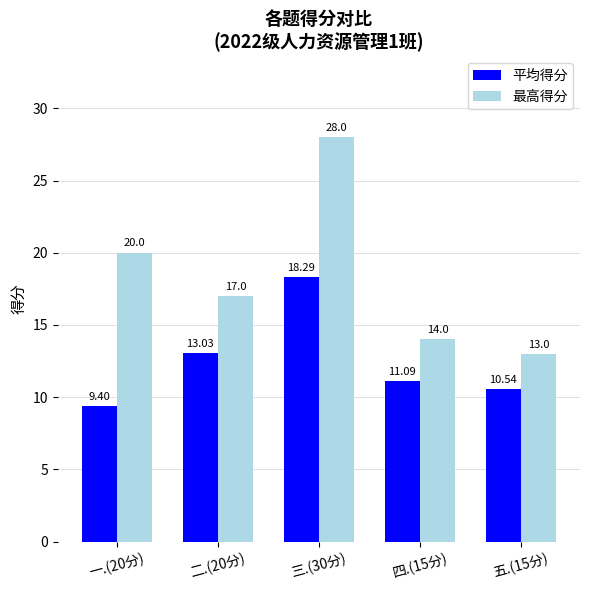

What is the sum of all 最高得分 values?

92.0